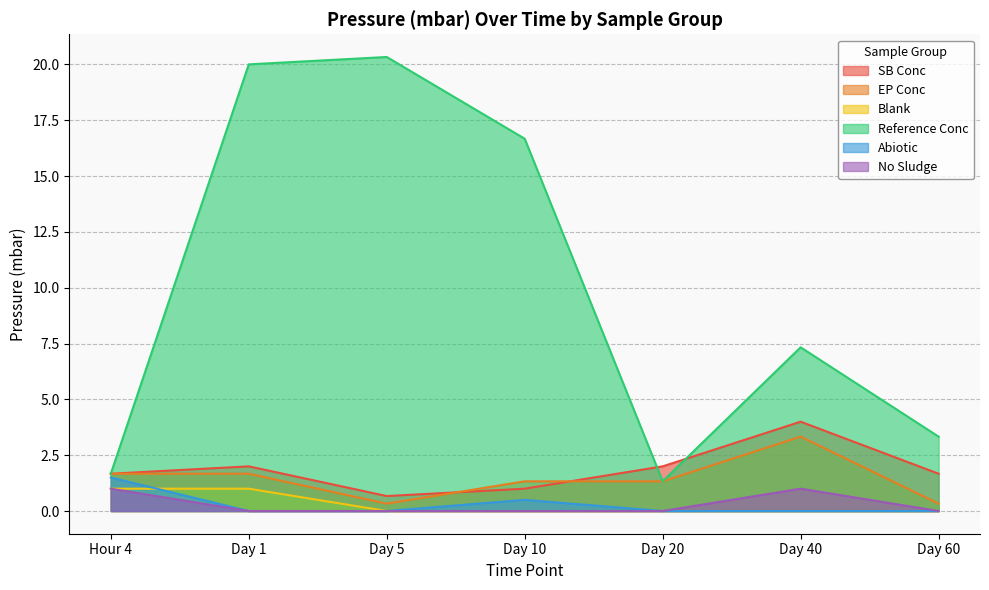

How many lines are shown in the chart?

6